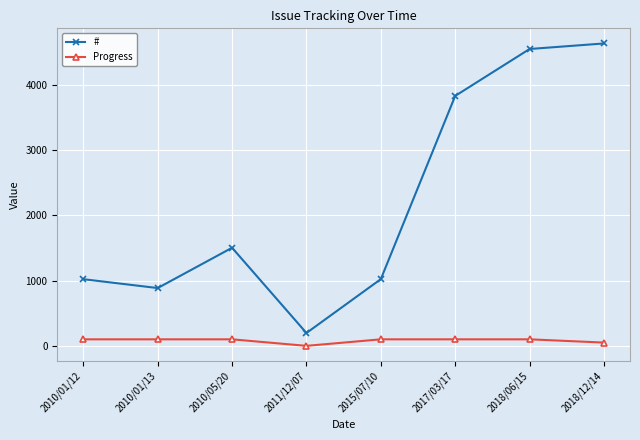

Is it true that # equals 4636 at 2018/12/14?

True